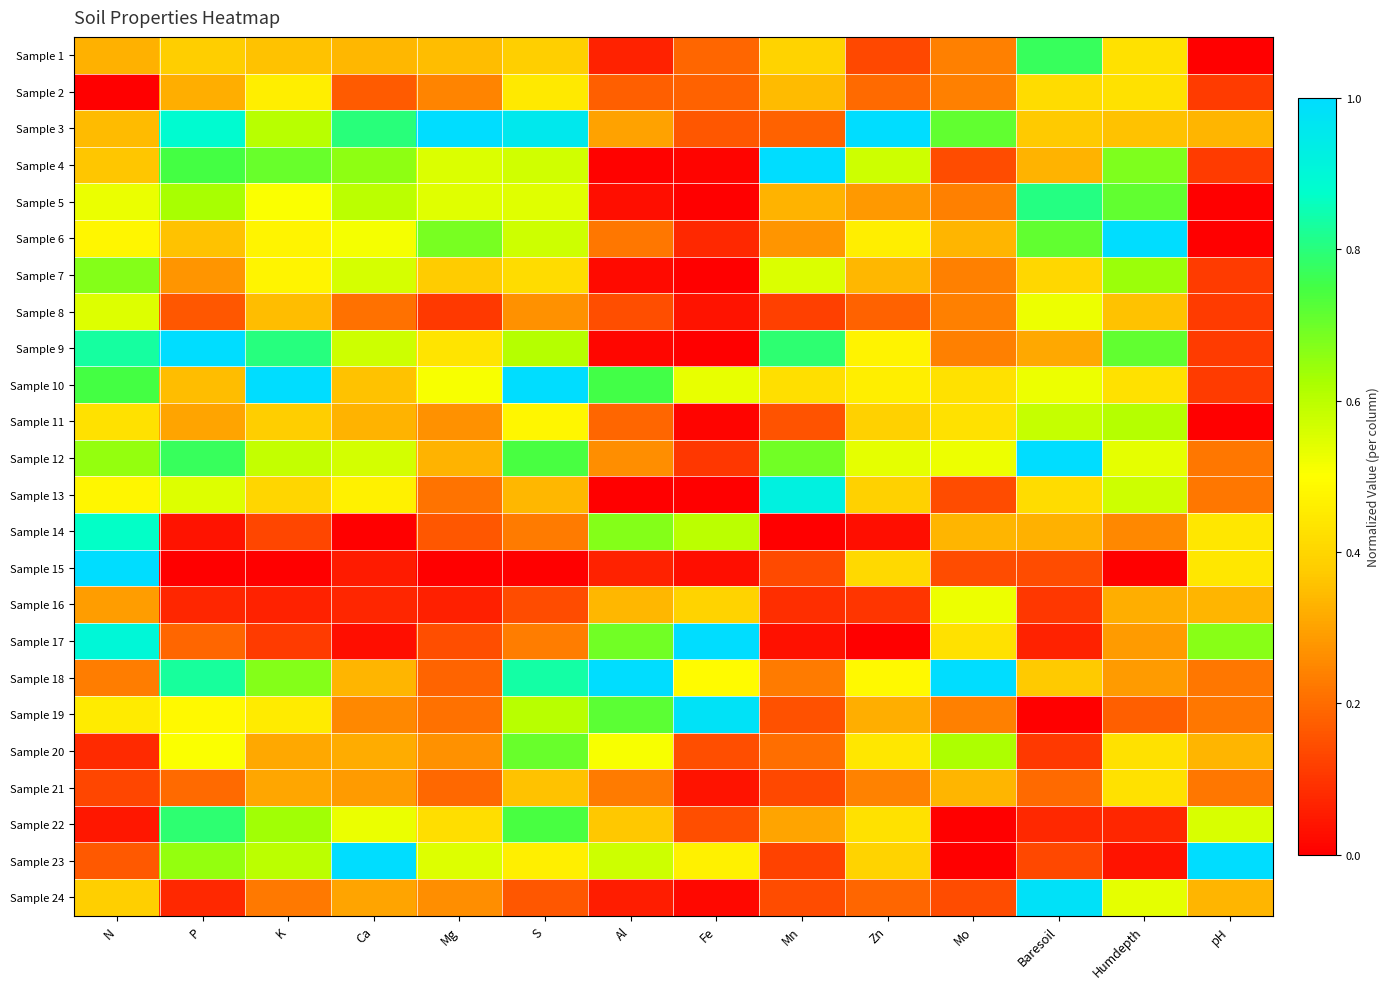

Reading left to right, what are all the values shown in this chart?

Sample 1: N=0.3	P=0.4	K=0.4	Ca=0.3	Mg=0.4	S=0.4	Al=0.1	Fe=0.2	Mn=0.4	Zn=0.1	Mo=0.2	Baresoil=0.8	Humdepth=0.4	pH=0.0
Sample 2: N=0.0	P=0.3	K=0.5	Ca=0.2	Mg=0.2	S=0.4	Al=0.2	Fe=0.2	Mn=0.3	Zn=0.2	Mo=0.2	Baresoil=0.4	Humdepth=0.4	pH=0.1
Sample 3: N=0.3	P=0.9	K=0.6	Ca=0.8	Mg=1.0	S=1.0	Al=0.3	Fe=0.2	Mn=0.2	Zn=1.0	Mo=0.7	Baresoil=0.4	Humdepth=0.4	pH=0.3
Sample 4: N=0.4	P=0.7	K=0.7	Ca=0.7	Mg=0.6	S=0.6	Al=0.0	Fe=0.0	Mn=1.0	Zn=0.6	Mo=0.1	Baresoil=0.3	Humdepth=0.7	pH=0.1
Sample 5: N=0.5	P=0.6	K=0.5	Ca=0.6	Mg=0.5	S=0.5	Al=0.0	Fe=0.0	Mn=0.3	Zn=0.3	Mo=0.2	Baresoil=0.8	Humdepth=0.7	pH=0.0
Sample 6: N=0.5	P=0.4	K=0.5	Ca=0.5	Mg=0.7	S=0.6	Al=0.2	Fe=0.1	Mn=0.3	Zn=0.5	Mo=0.3	Baresoil=0.7	Humdepth=1.0	pH=0.0
Sample 7: N=0.7	P=0.3	K=0.5	Ca=0.6	Mg=0.4	S=0.4	Al=0.0	Fe=0.0	Mn=0.6	Zn=0.3	Mo=0.2	Baresoil=0.4	Humdepth=0.6	pH=0.1
Sample 8: N=0.5	P=0.2	K=0.4	Ca=0.2	Mg=0.1	S=0.3	Al=0.1	Fe=0.0	Mn=0.1	Zn=0.2	Mo=0.2	Baresoil=0.5	Humdepth=0.4	pH=0.1
Sample 9: N=0.8	P=1.0	K=0.8	Ca=0.6	Mg=0.4	S=0.6	Al=0.0	Fe=0.0	Mn=0.8	Zn=0.5	Mo=0.2	Baresoil=0.3	Humdepth=0.7	pH=0.1
Sample 10: N=0.7	P=0.4	K=1.0	Ca=0.4	Mg=0.5	S=1.0	Al=0.8	Fe=0.5	Mn=0.4	Zn=0.5	Mo=0.4	Baresoil=0.5	Humdepth=0.4	pH=0.1
Sample 11: N=0.4	P=0.3	K=0.4	Ca=0.3	Mg=0.3	S=0.5	Al=0.2	Fe=0.0	Mn=0.2	Zn=0.4	Mo=0.4	Baresoil=0.6	Humdepth=0.6	pH=0.0
Sample 12: N=0.6	P=0.8	K=0.6	Ca=0.6	Mg=0.3	S=0.7	Al=0.3	Fe=0.1	Mn=0.7	Zn=0.5	Mo=0.5	Baresoil=1.0	Humdepth=0.5	pH=0.2
Sample 13: N=0.5	P=0.5	K=0.4	Ca=0.5	Mg=0.2	S=0.3	Al=0.0	Fe=0.0	Mn=0.9	Zn=0.4	Mo=0.1	Baresoil=0.4	Humdepth=0.6	pH=0.2
Sample 14: N=0.9	P=0.0	K=0.1	Ca=0.0	Mg=0.2	S=0.2	Al=0.7	Fe=0.6	Mn=0.0	Zn=0.0	Mo=0.3	Baresoil=0.3	Humdepth=0.2	pH=0.4
Sample 15: N=1.0	P=0.0	K=0.0	Ca=0.1	Mg=0.0	S=0.0	Al=0.1	Fe=0.0	Mn=0.1	Zn=0.4	Mo=0.1	Baresoil=0.1	Humdepth=0.0	pH=0.4
Sample 16: N=0.3	P=0.1	K=0.1	Ca=0.1	Mg=0.1	S=0.1	Al=0.3	Fe=0.4	Mn=0.1	Zn=0.1	Mo=0.5	Baresoil=0.1	Humdepth=0.3	pH=0.3
Sample 17: N=0.9	P=0.2	K=0.1	Ca=0.0	Mg=0.1	S=0.2	Al=0.7	Fe=1.0	Mn=0.0	Zn=0.0	Mo=0.4	Baresoil=0.1	Humdepth=0.3	pH=0.7
Sample 18: N=0.2	P=0.8	K=0.7	Ca=0.3	Mg=0.2	S=0.8	Al=1.0	Fe=0.5	Mn=0.2	Zn=0.5	Mo=1.0	Baresoil=0.4	Humdepth=0.3	pH=0.2
Sample 19: N=0.5	P=0.5	K=0.5	Ca=0.3	Mg=0.2	S=0.6	Al=0.7	Fe=1.0	Mn=0.1	Zn=0.3	Mo=0.2	Baresoil=0.0	Humdepth=0.2	pH=0.2
Sample 20: N=0.1	P=0.5	K=0.3	Ca=0.3	Mg=0.3	S=0.7	Al=0.5	Fe=0.1	Mn=0.2	Zn=0.4	Mo=0.6	Baresoil=0.1	Humdepth=0.4	pH=0.3
Sample 21: N=0.1	P=0.2	K=0.3	Ca=0.3	Mg=0.2	S=0.4	Al=0.2	Fe=0.0	Mn=0.1	Zn=0.2	Mo=0.3	Baresoil=0.2	Humdepth=0.4	pH=0.2
Sample 22: N=0.0	P=0.8	K=0.6	Ca=0.5	Mg=0.4	S=0.7	Al=0.4	Fe=0.1	Mn=0.3	Zn=0.4	Mo=0.0	Baresoil=0.1	Humdepth=0.1	pH=0.6
Sample 23: N=0.2	P=0.7	K=0.6	Ca=1.0	Mg=0.5	S=0.5	Al=0.6	Fe=0.5	Mn=0.1	Zn=0.4	Mo=0.0	Baresoil=0.1	Humdepth=0.0	pH=1.0
Sample 24: N=0.4	P=0.1	K=0.2	Ca=0.3	Mg=0.3	S=0.2	Al=0.1	Fe=0.0	Mn=0.1	Zn=0.2	Mo=0.1	Baresoil=1.0	Humdepth=0.5	pH=0.3